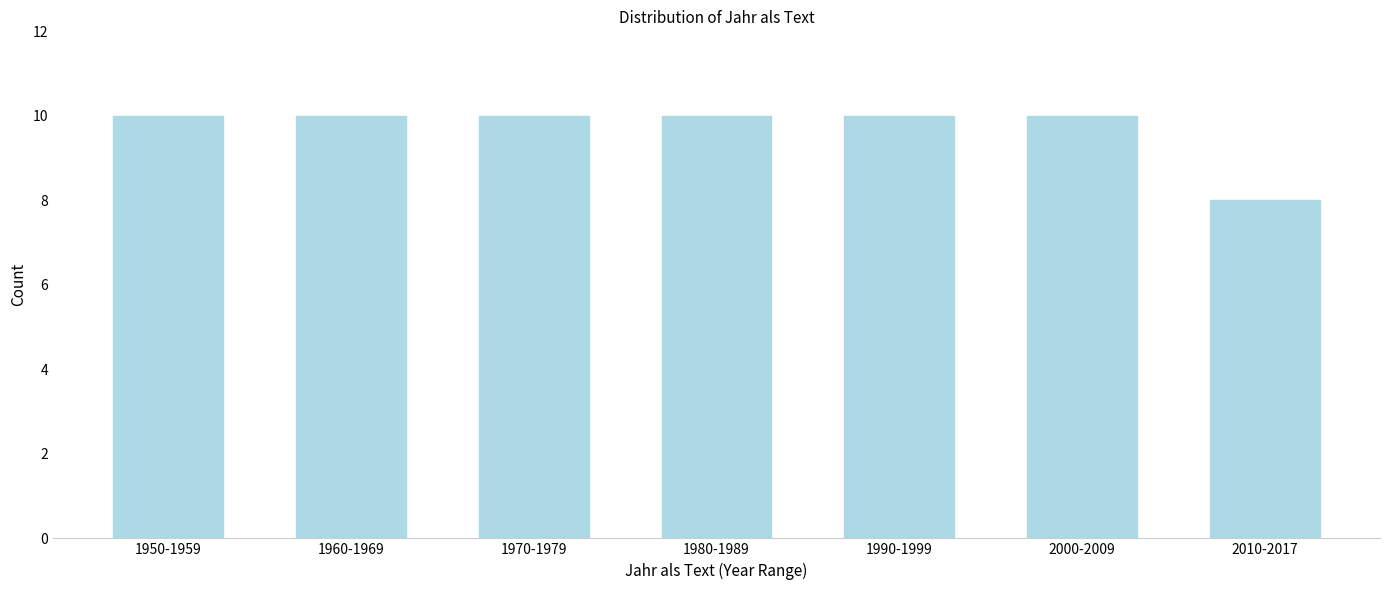

Reading left to right, extract all data points from this chart.

10	10	10	10	10	10	8